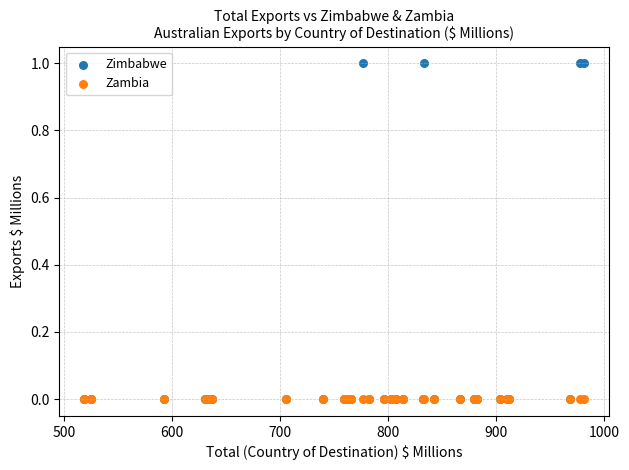

What are all the series names shown in the legend?

Zimbabwe, Zambia